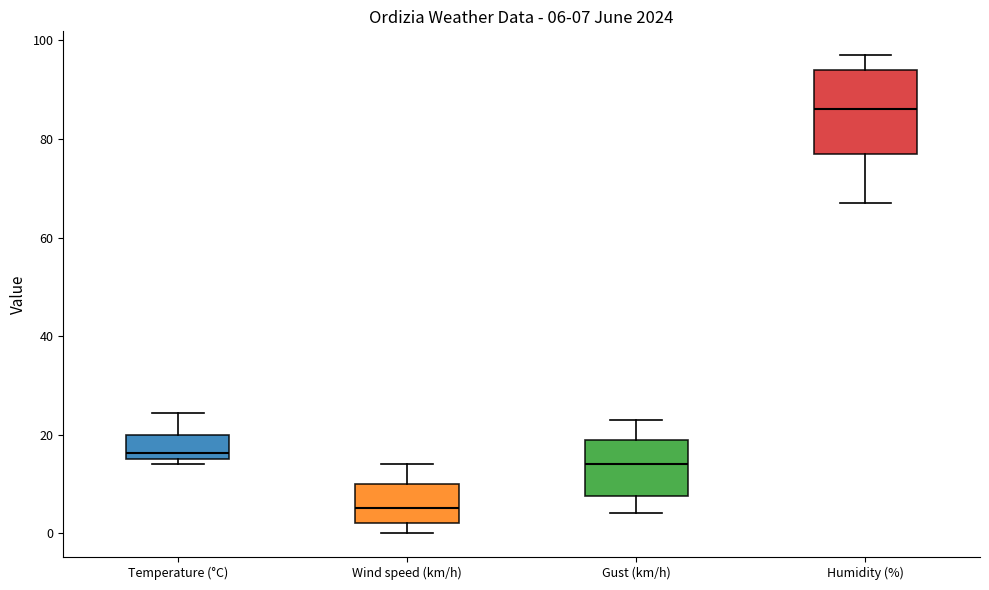

Comparing the boxes themselves (not the whiskers), which one is the tallest?

Humidity (%)